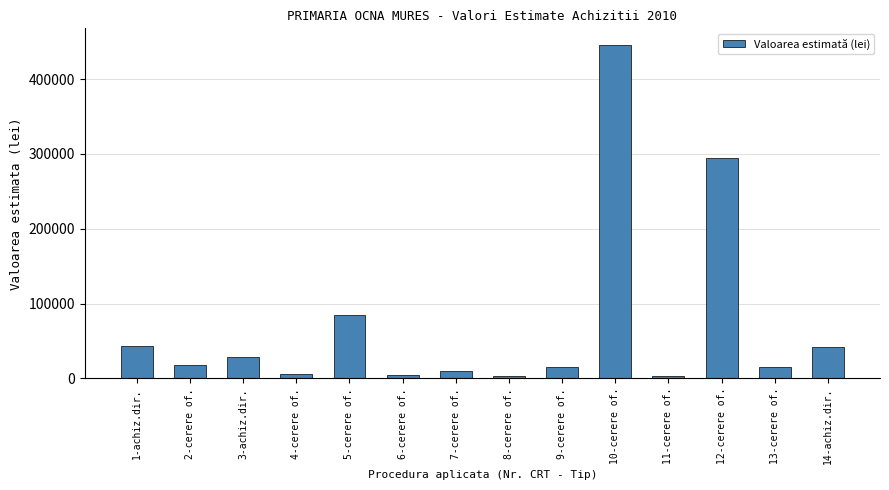

Between 5-cerere of. and 2-cerere of., which is larger?

5-cerere of.